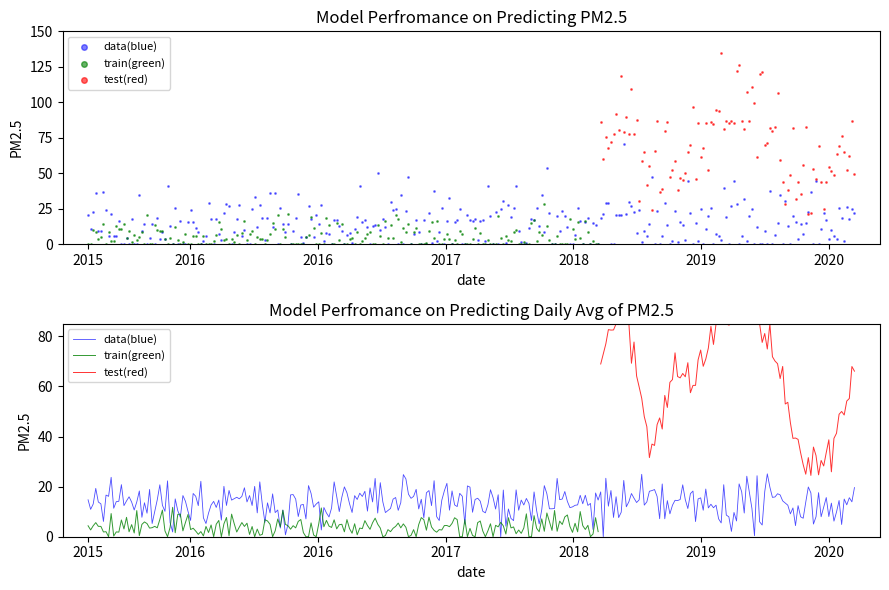

Is the value of test(red) at 9 greater than the value of data(blue) at 6?

Yes